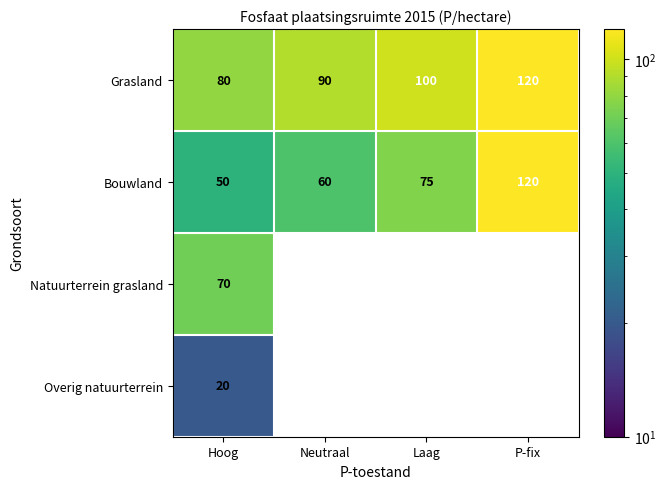

At which label is Grasland closest to 100?

Laag